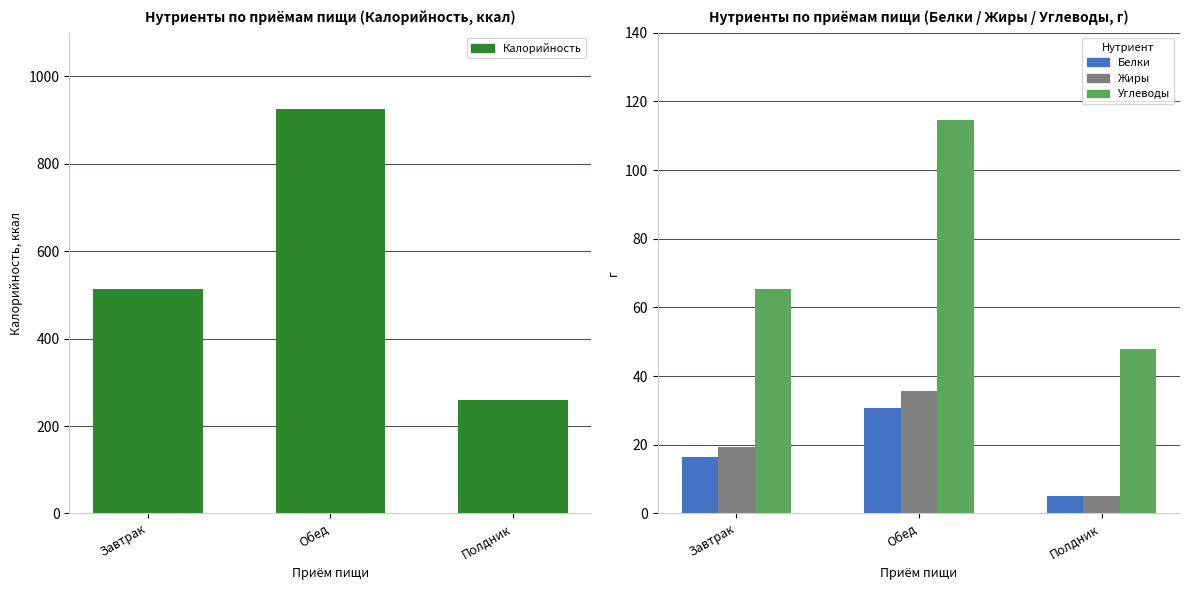

How many values in the Углеводы series are below 65?

1